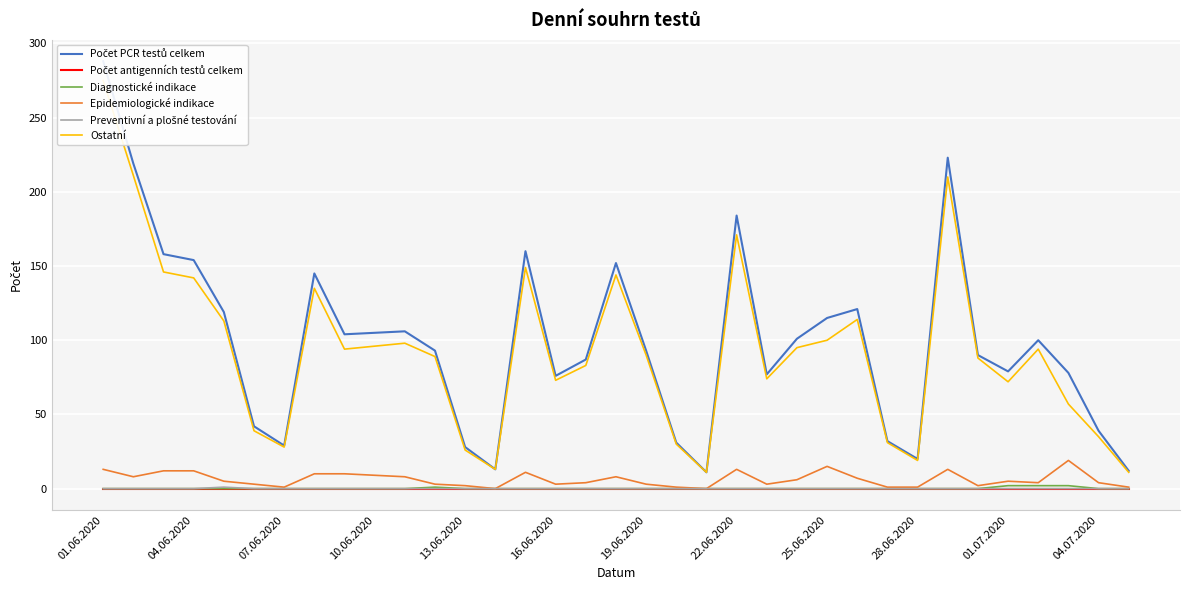

What is the maximum value shown in the chart?

288